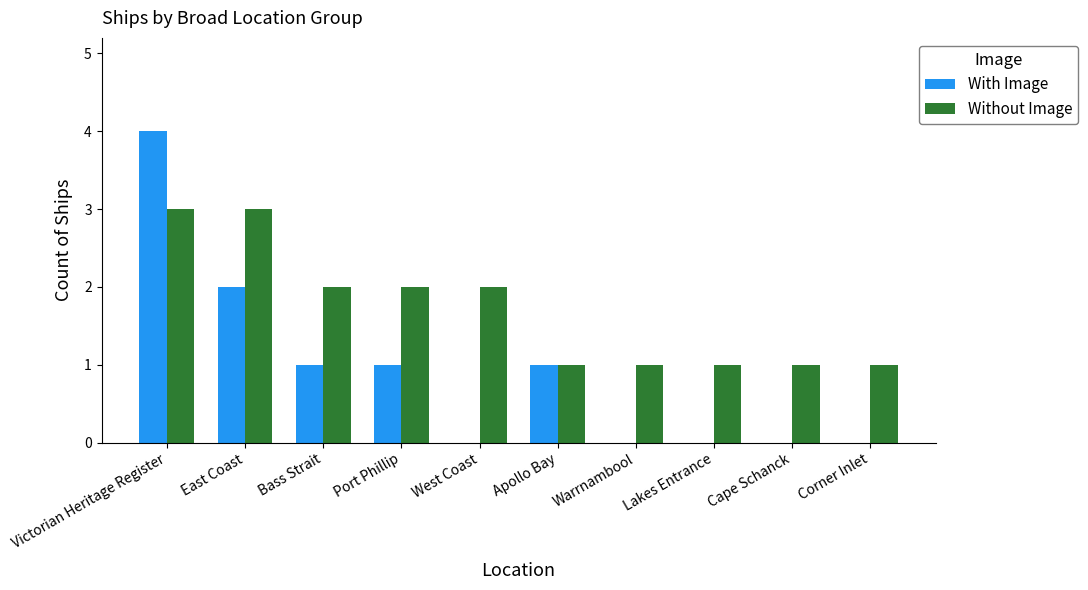

What value does the Without Image series have at Warrnambool?

1